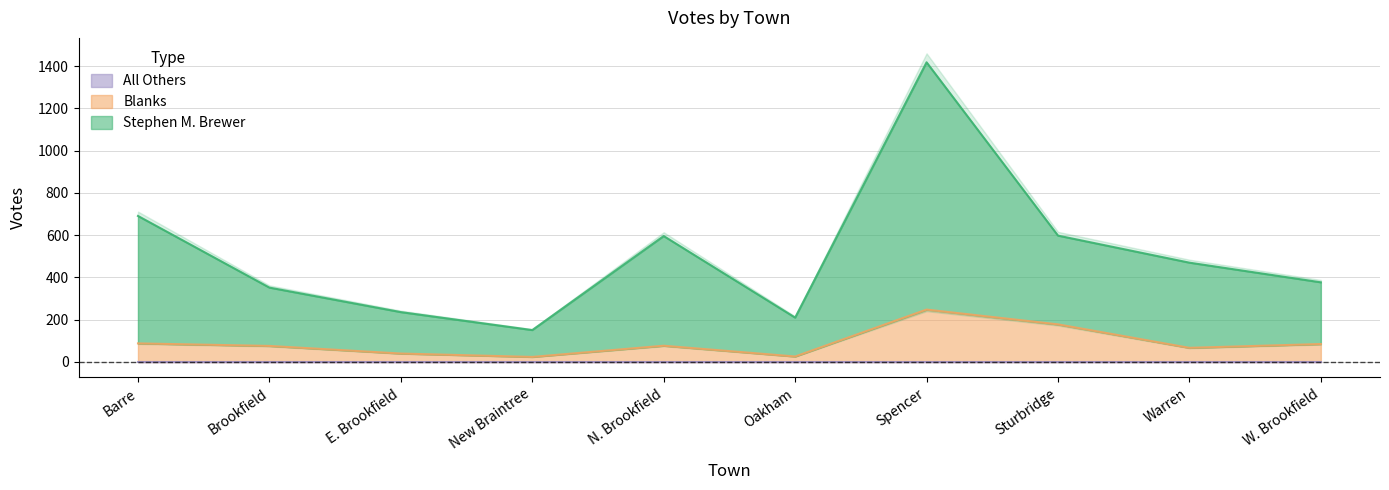

Which category has the lowest value in the Blanks series?

New Braintree